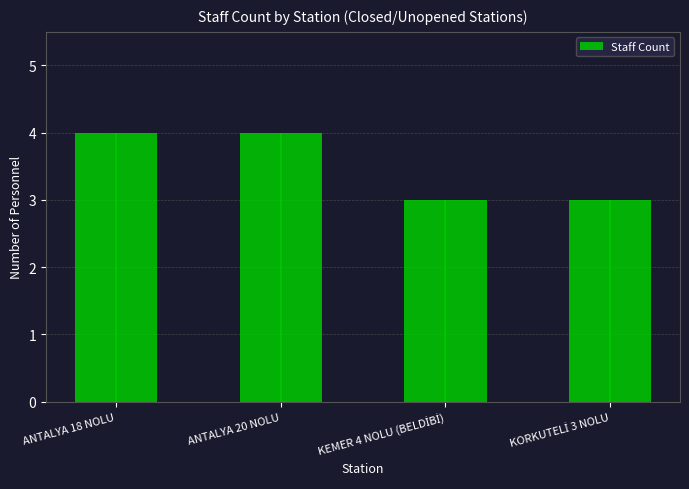

What is the label of the 1st bar from the left?

ANTALYA 18 NOLU